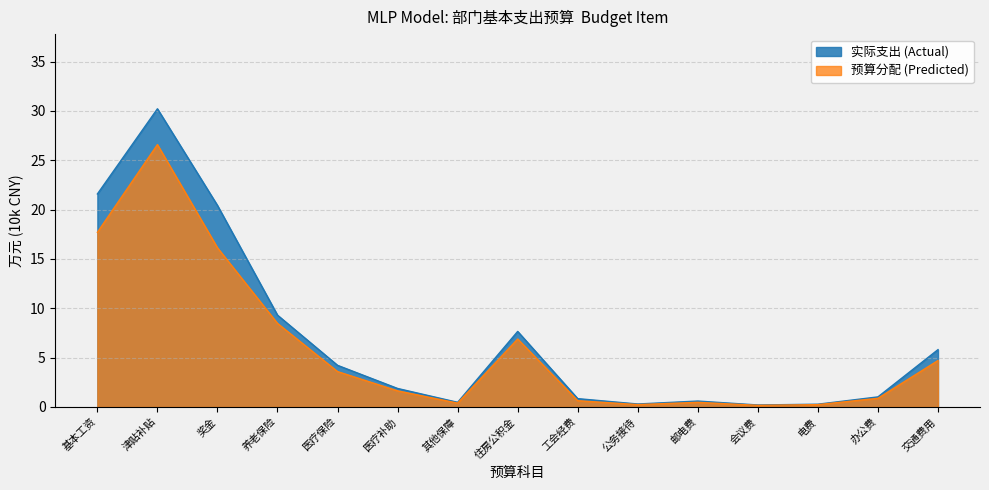

What is the label of the 7th point from the right?

工会经费